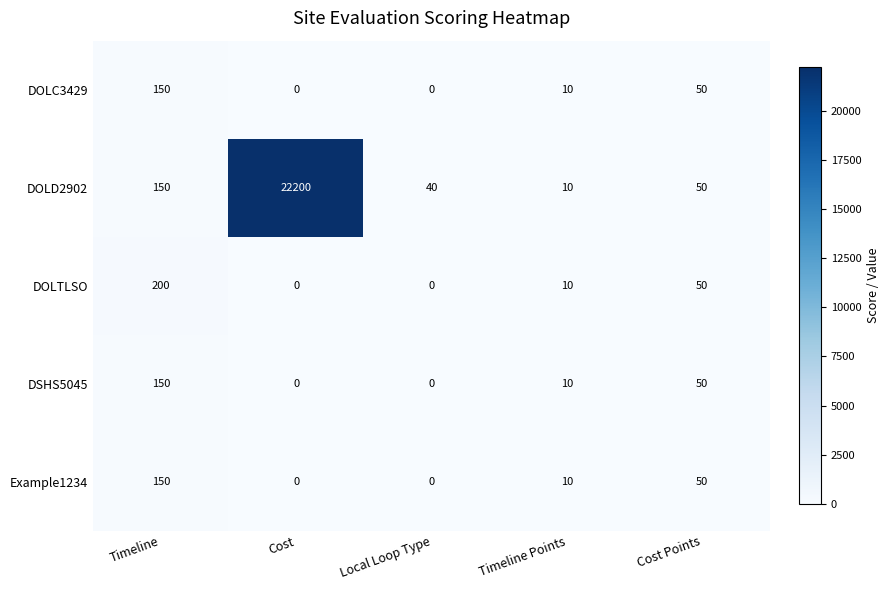

What is the difference between the second highest and second lowest values in the DOLC3429 series?

50